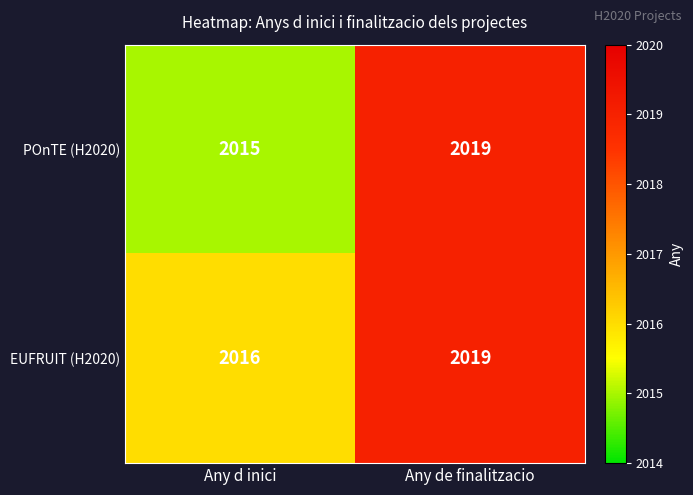

List the series in order of their overall mean, highest first.

EUFRUIT (H2020), POnTE (H2020)